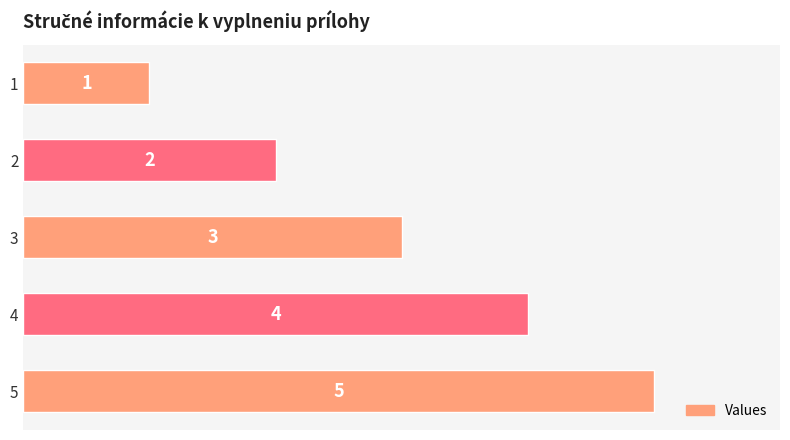

Does the chart contain stacked bars?

No